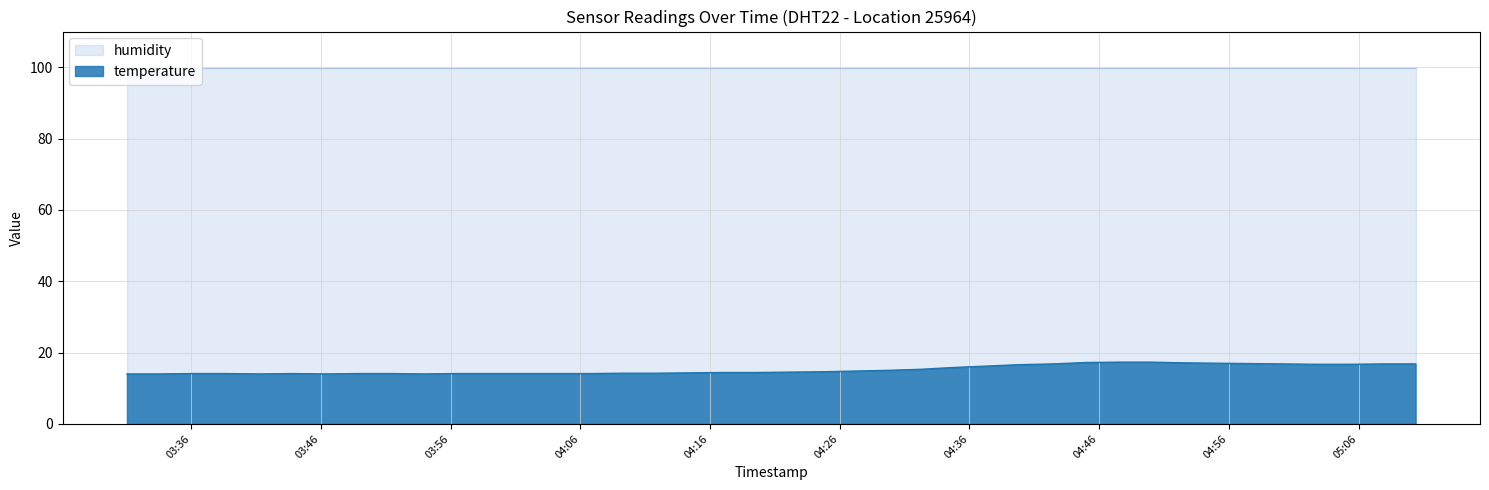

Reading right to left, what are all the values shown in this chart?

16.8	16.8	16.7	16.7	16.8	16.9	17.0	17.1	17.3	17.3	17.2	16.8	16.6	16.2	15.8	15.3	15.0	14.8	14.6	14.5	14.4	14.4	14.3	14.2	14.2	14.1	14.1	14.1	14.1	14.1	14.0	14.1	14.1	14.0	14.1	14.0	14.1	14.1	14.0	14.0